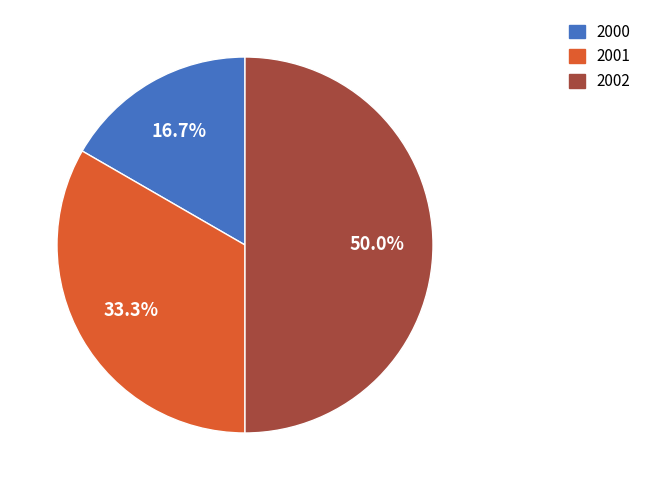

What percentage do 2001 and 2000 together represent?

50.0%